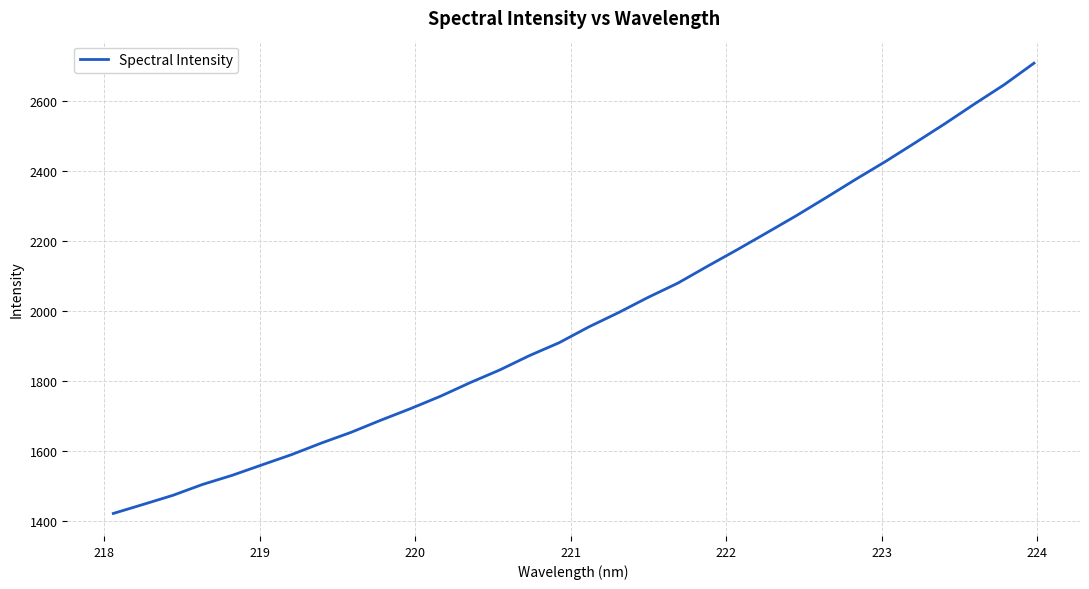

What is the smallest value displayed?

1422.3